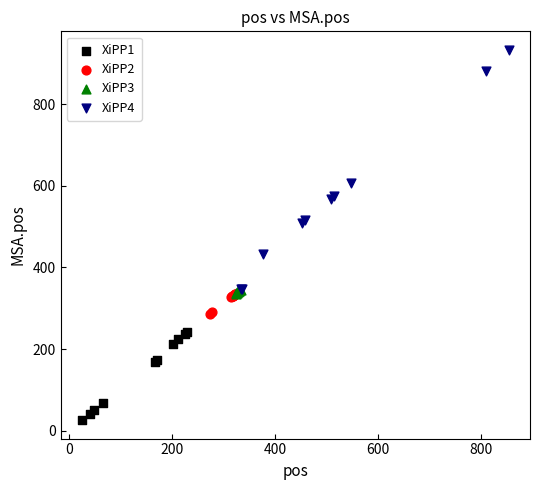

Which series reaches the maximum Y coordinate?

XiPP4